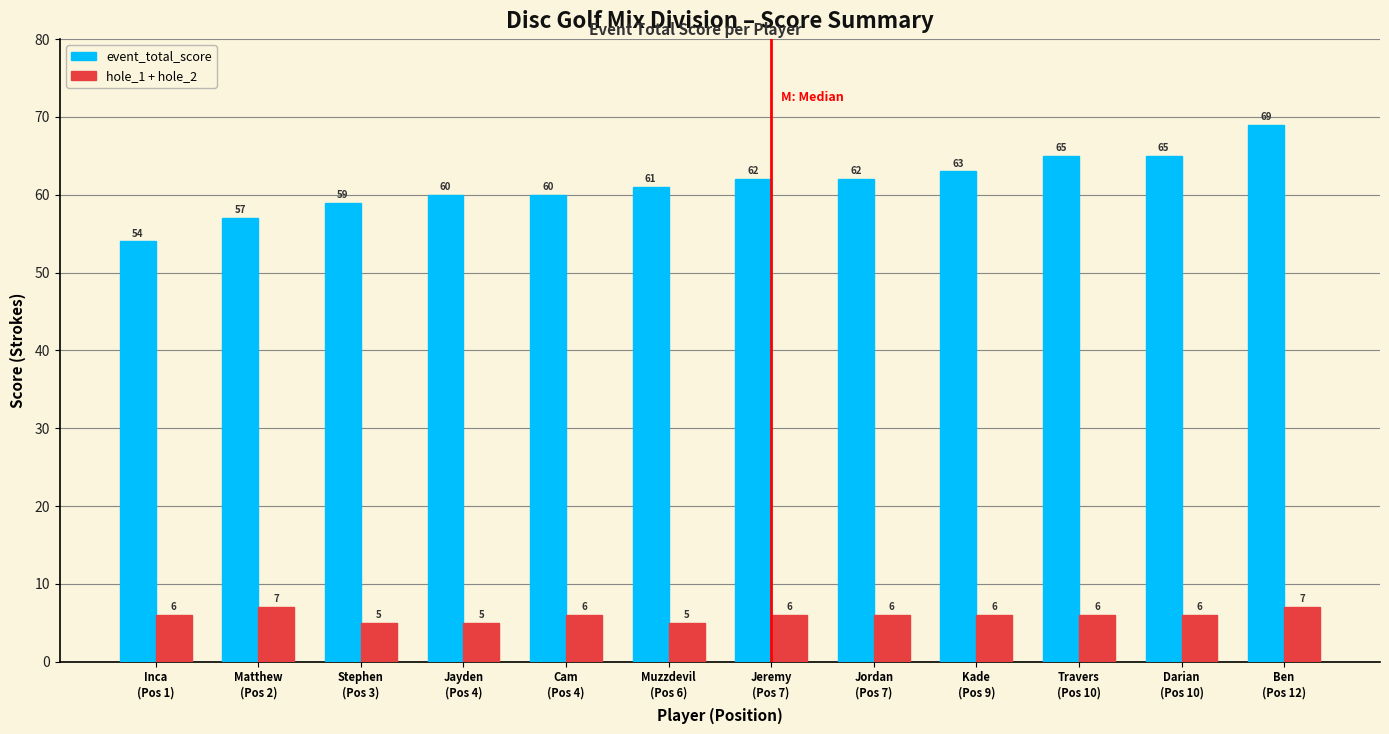

What is the sum of all hole_1 + hole_2 values?

71